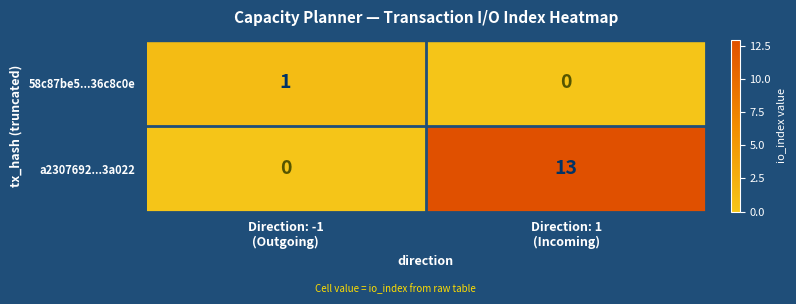

What is the sum of all a2307692...3a022 values?

13